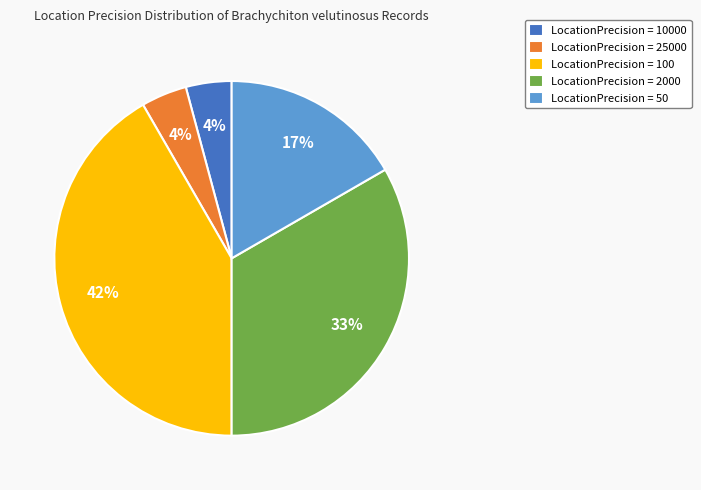

True or false: LocationPrecision = 100 accounts for 32% of the total.

False